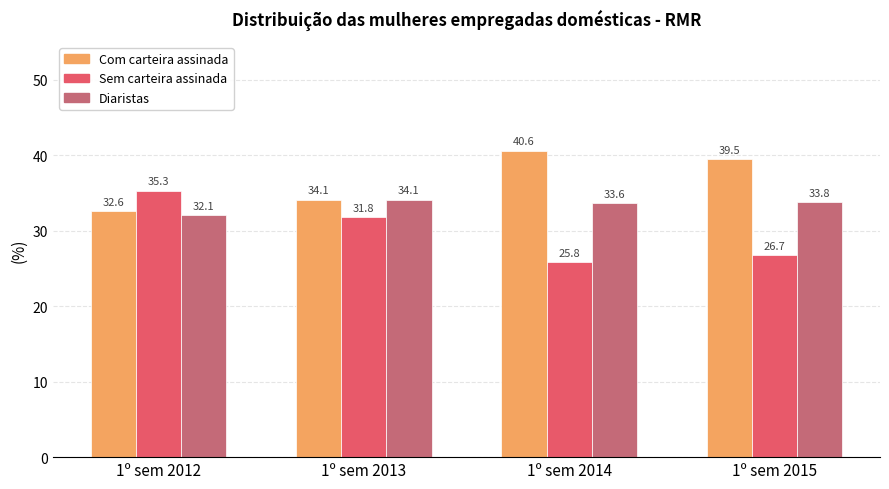

At which category does the chart reach its minimum across all series?

1º sem 2014